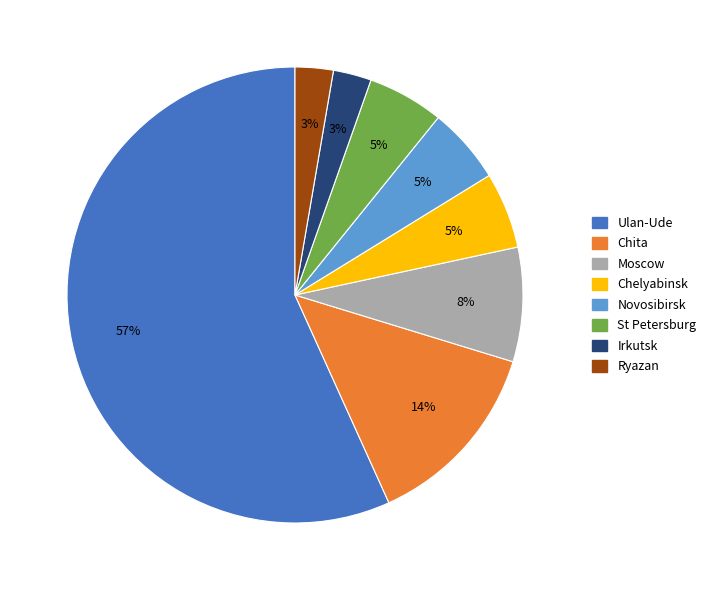

To the nearest percent, what is the difference between the largest and smallest slice percentages?

54%